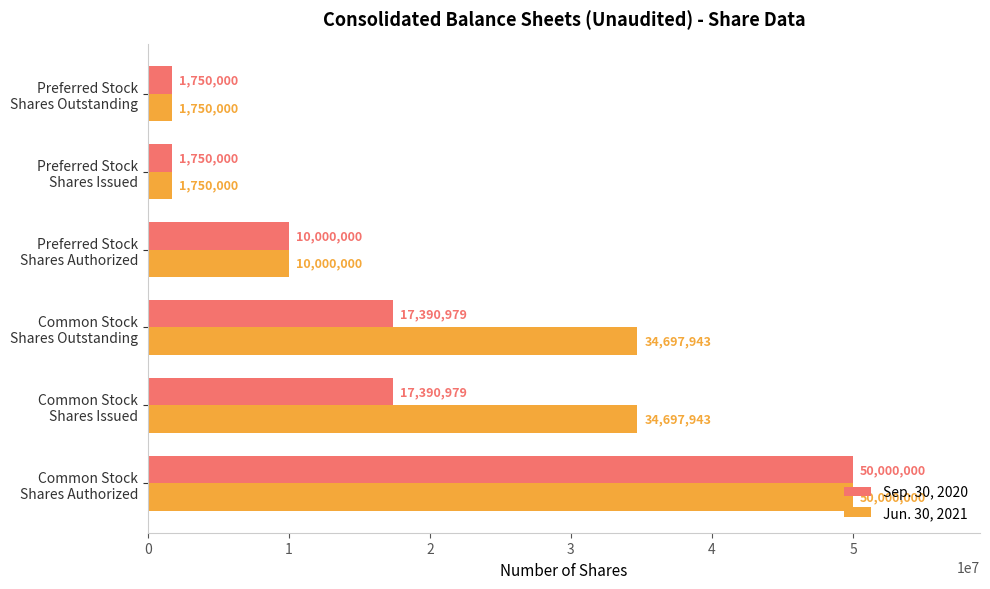

Rank the series by their average value, from highest to lowest.

Jun. 30, 2021, Sep. 30, 2020